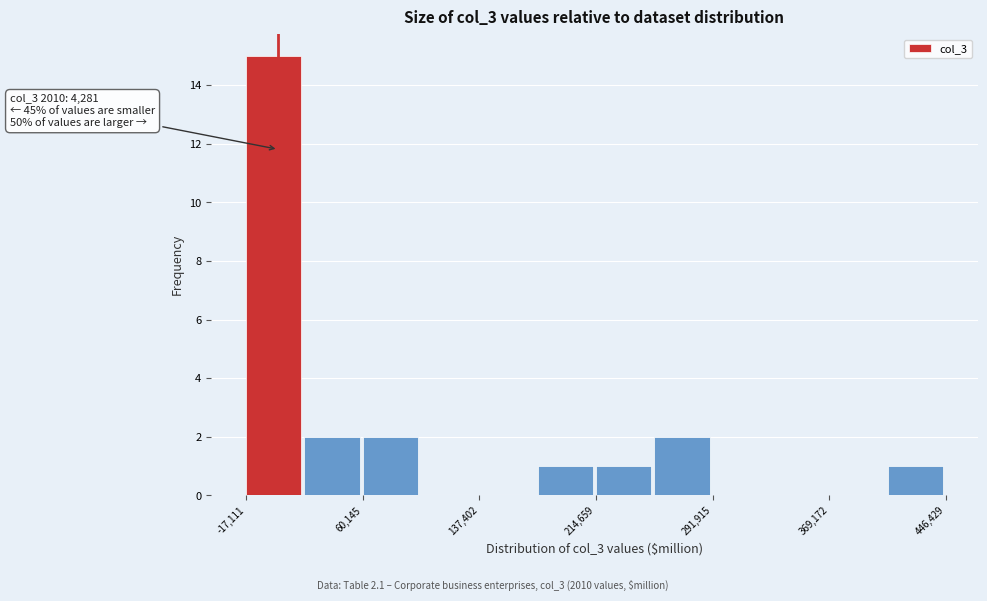

Around what value on the x-axis is the tallest bar? Give the approximate position of its centre, as read against the axis.

0